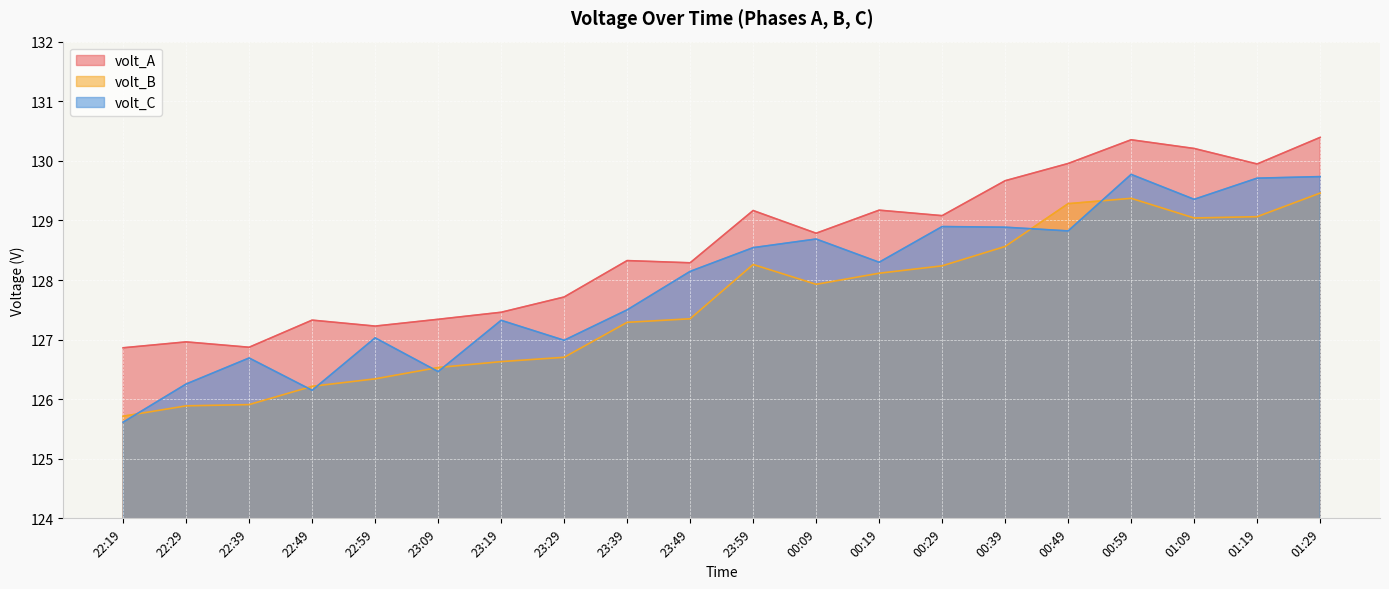

What is the total value across all series at 23:49?

383.8